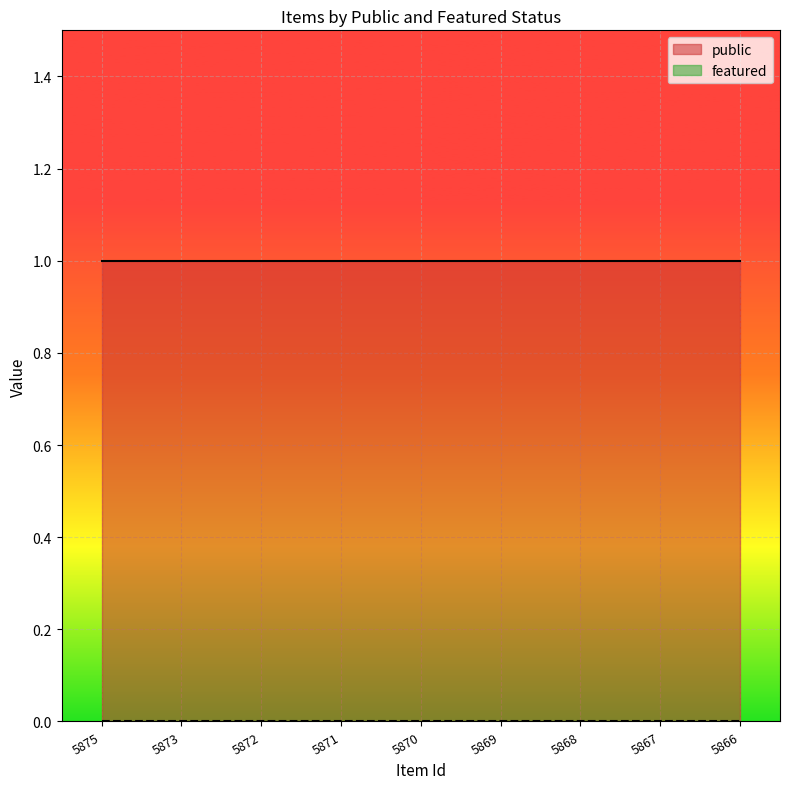

True or false: featured and public intersect in this chart.

False